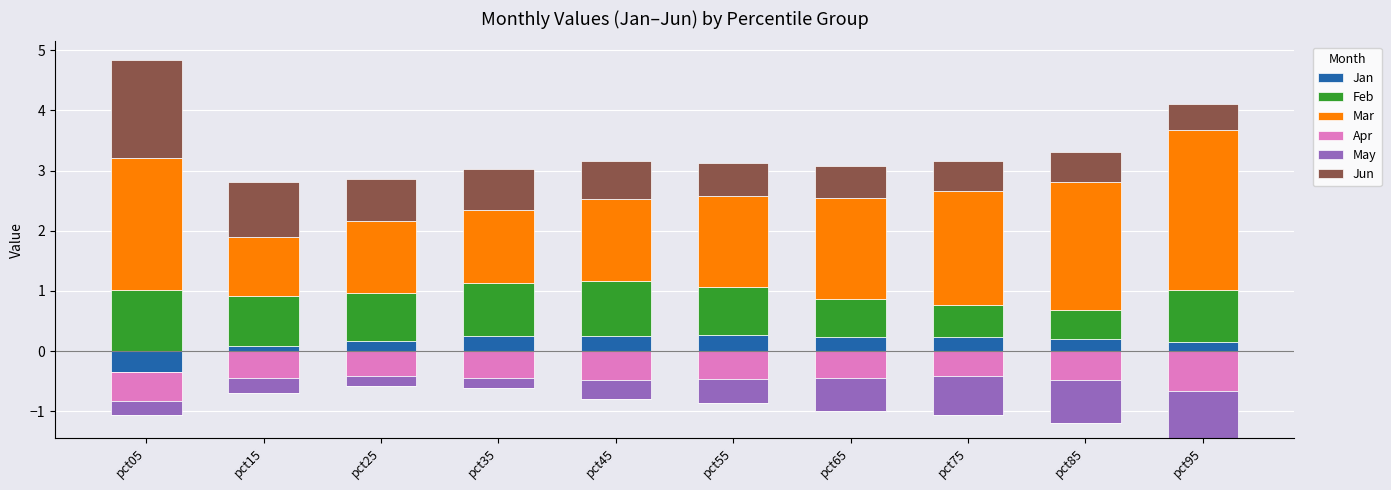

How many bars are there in each group?

6